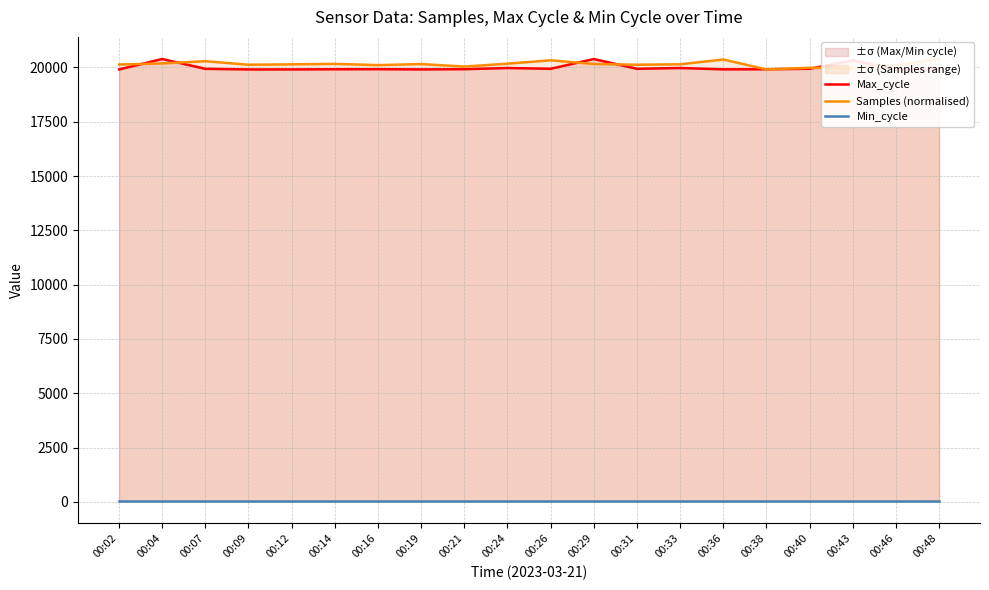

The value of Min_cycle at 00:46 is 28.0. True or false?

True